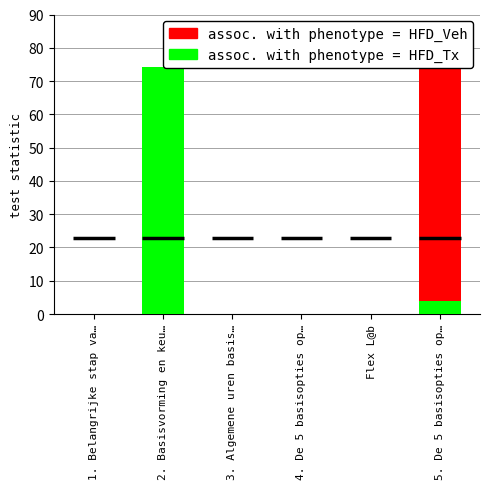

What is the label of the 3rd bar from the left?

3. Algemene uren basis…